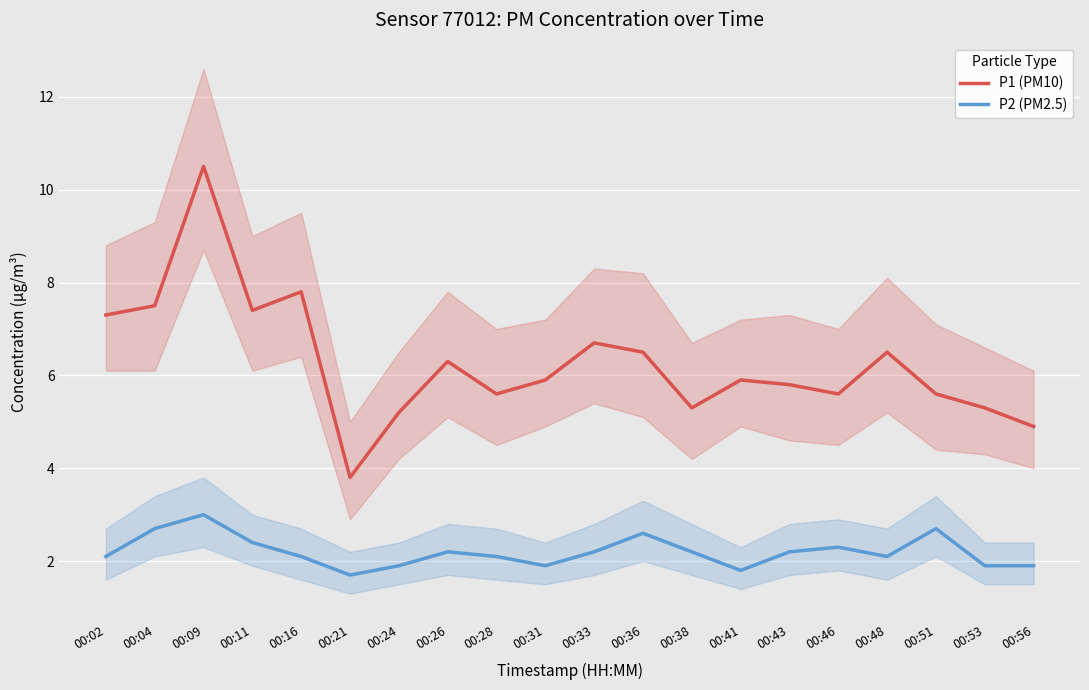

What is the value of the P2 (PM2.5) point at the 15th from the left?

2.2